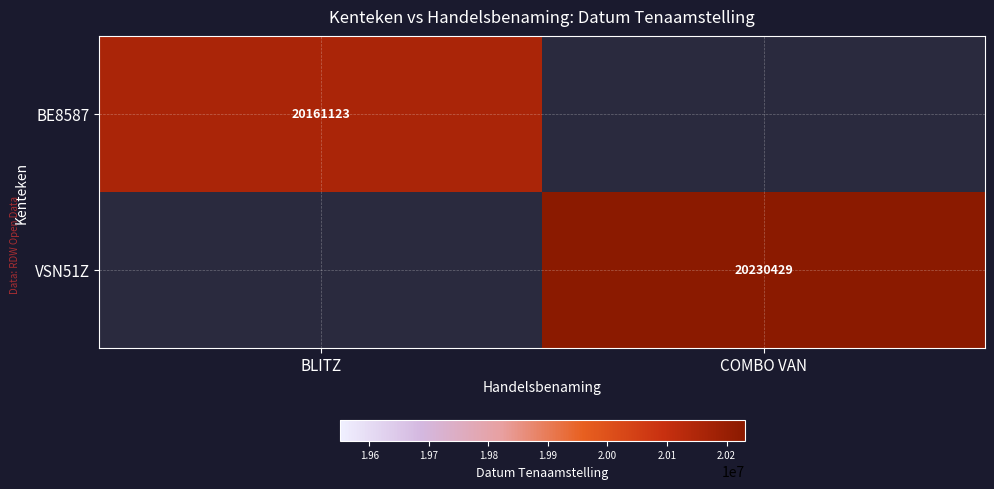

At how many categories does at least one series exceed 14727038?

2